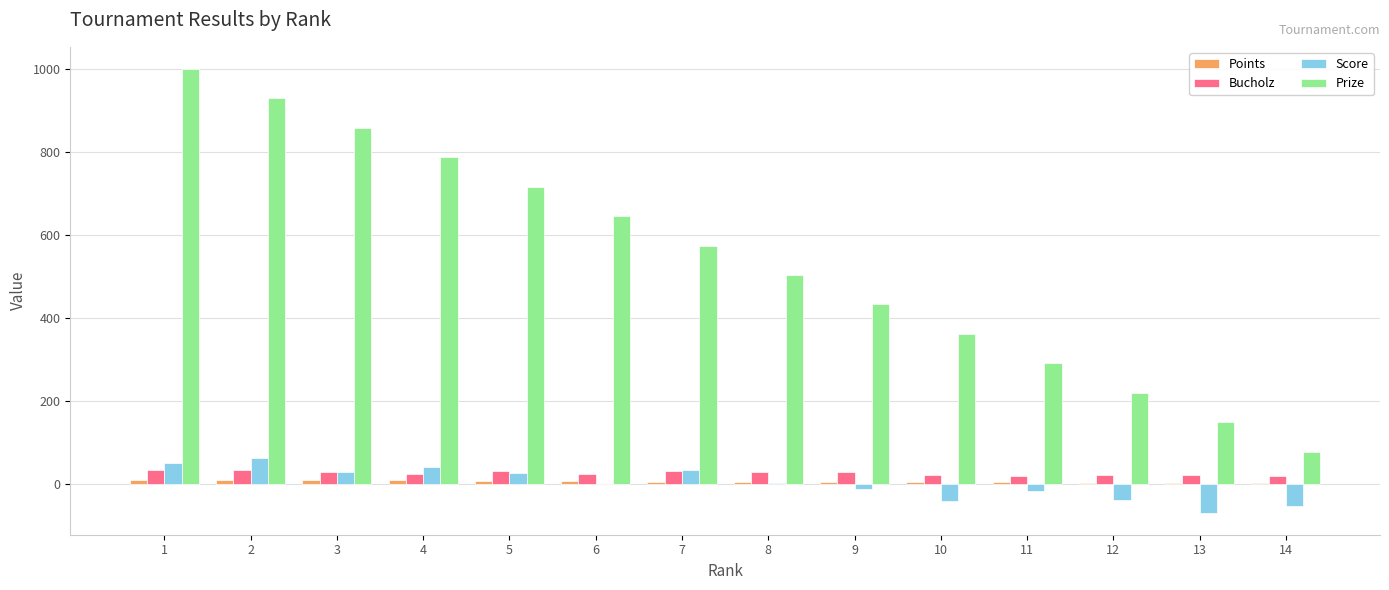

Between 7 and 14, which series saw the biggest shift?

Prize